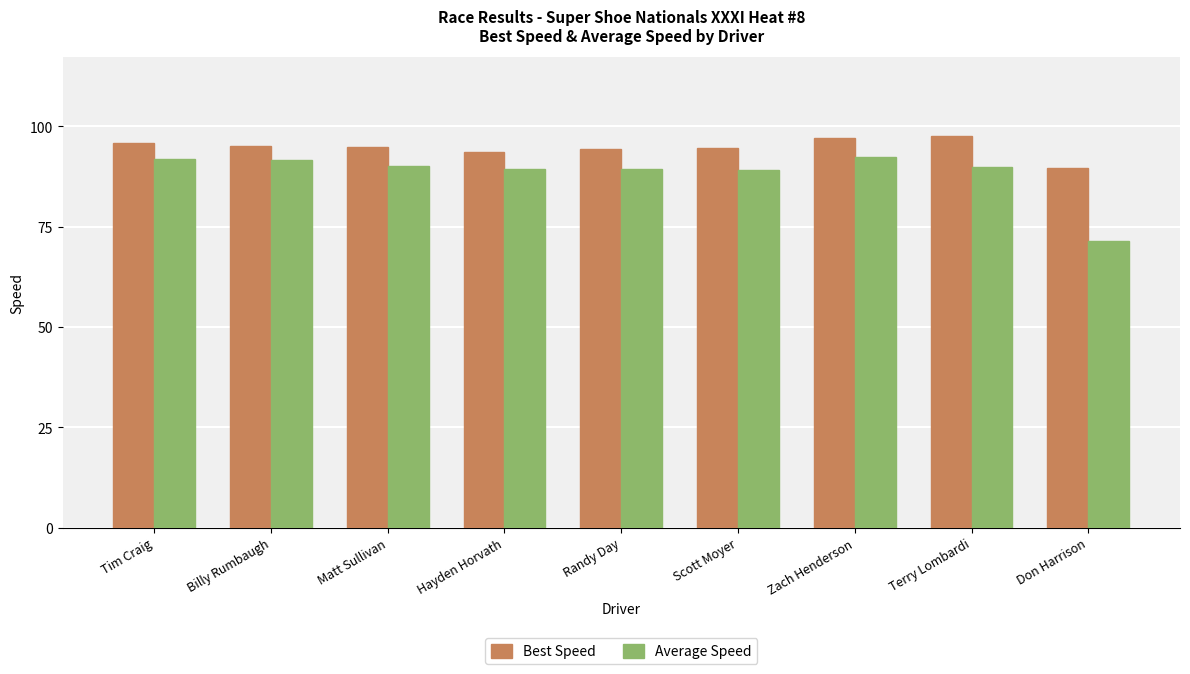

The value of Best Speed at Terry Lombardi is 97.7. True or false?

True